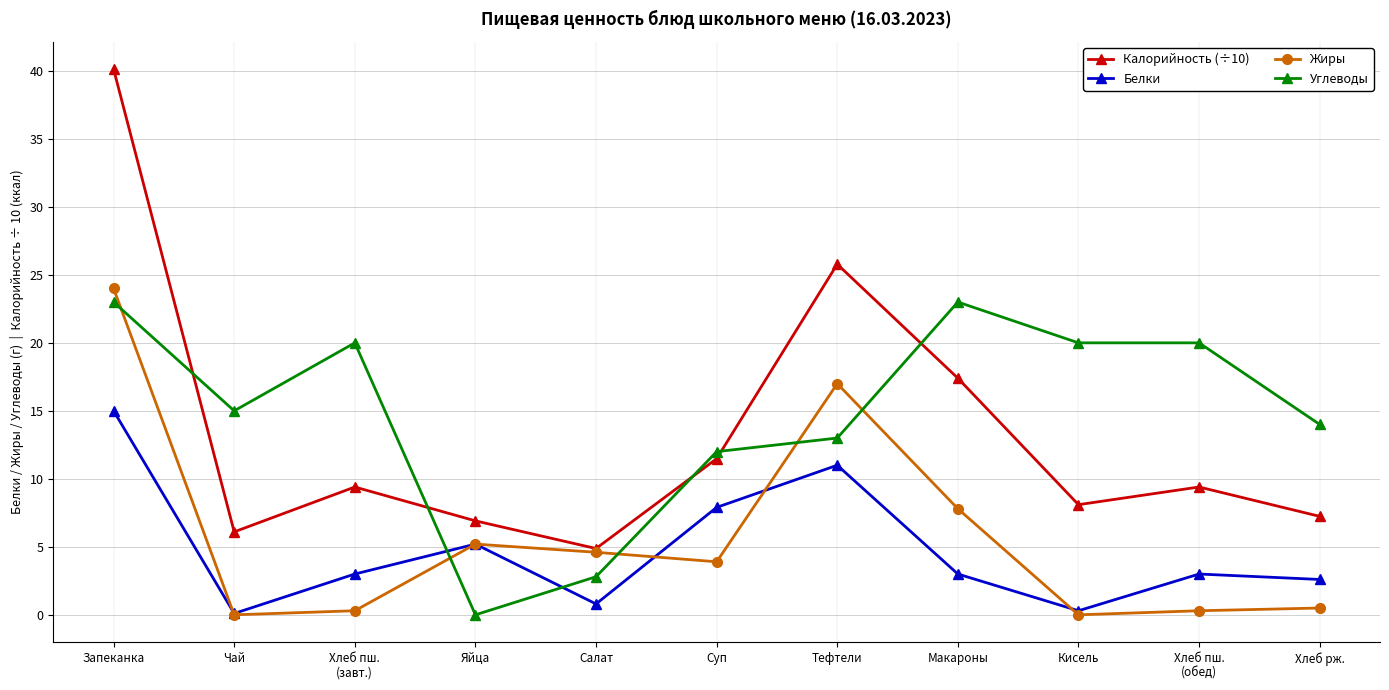

How many lines are shown in the chart?

4